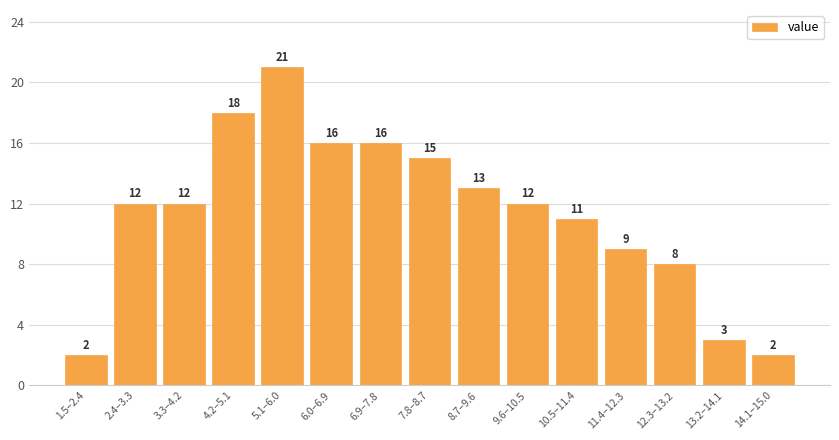

Reading left to right, list all the values displayed in this chart.

2	12	12	18	21	16	16	15	13	12	11	9	8	3	2